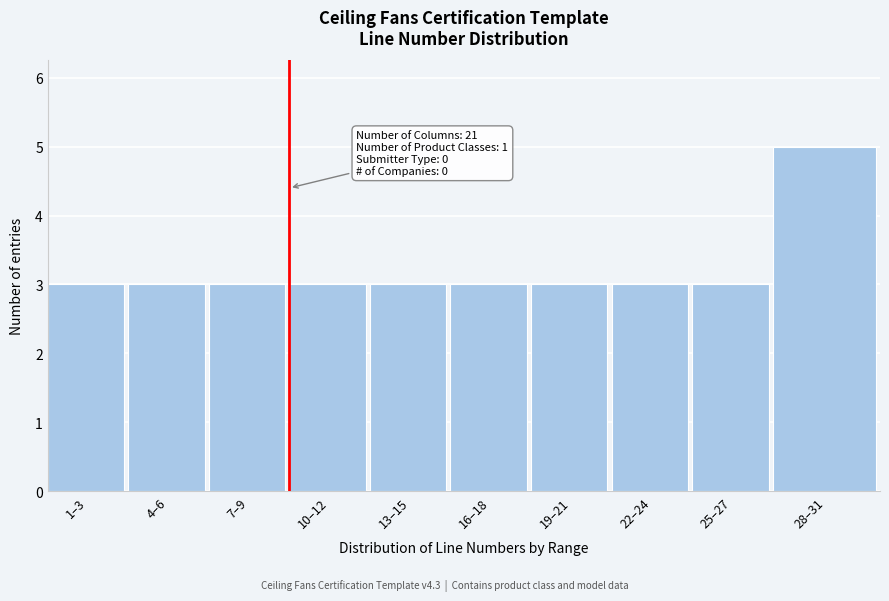

Reading right to left, transcribe all the data shown in this chart.

28–31=5	25–27=3	22–24=3	19–21=3	16–18=3	13–15=3	10–12=3	7–9=3	4–6=3	1–3=3